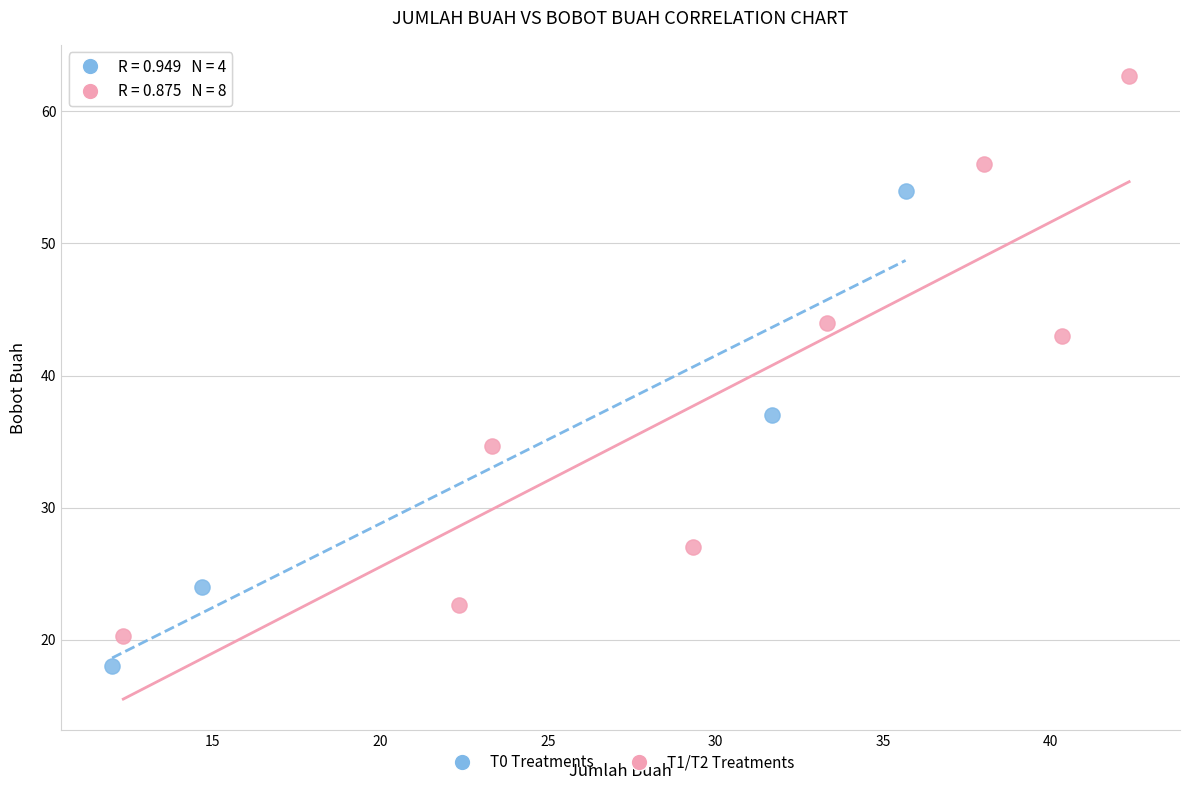

Which series has the largest Y range (max minus min)?

T1/T2 Treatments